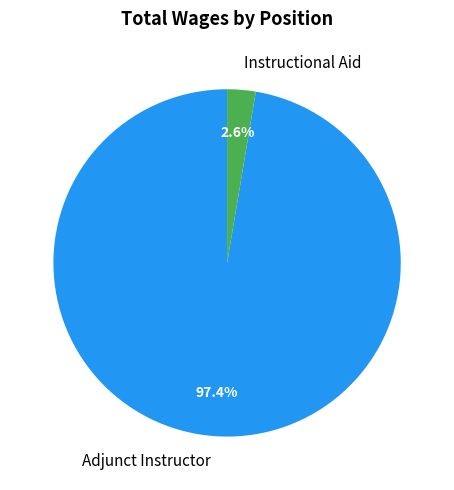

What portion of the pie excludes Instructional Aid?

97.4%